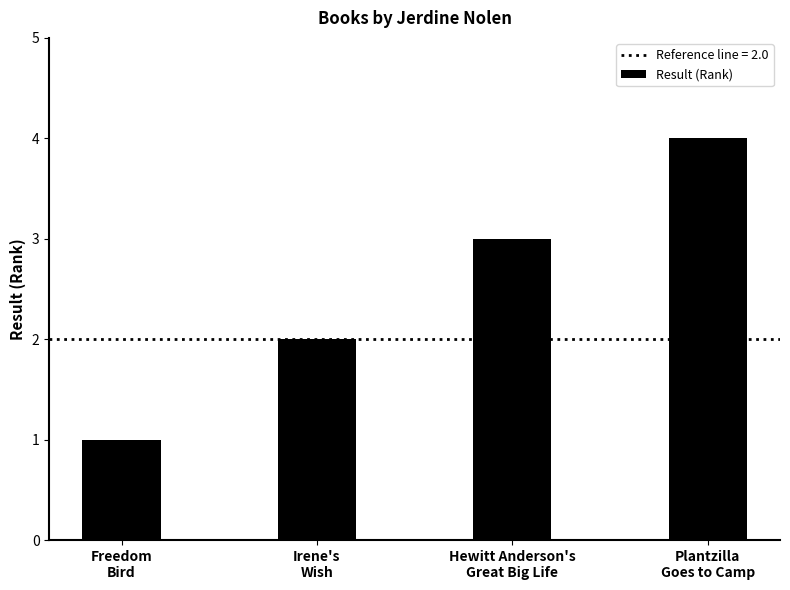

Which label corresponds to the smallest value in the chart?

Freedom
Bird